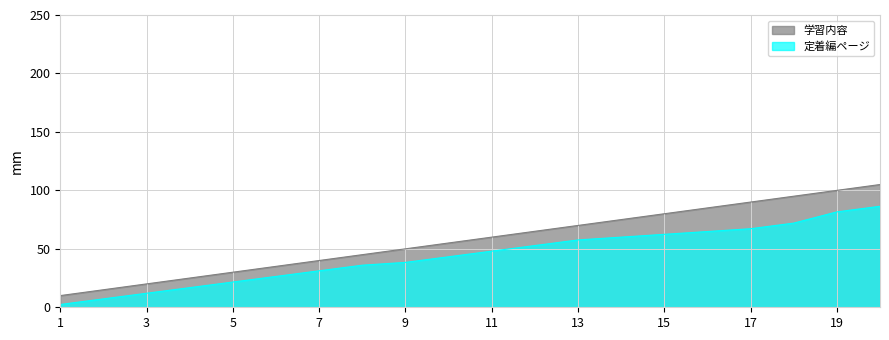

What is the difference between the maximum and second lowest values in the ページ series?

79.2